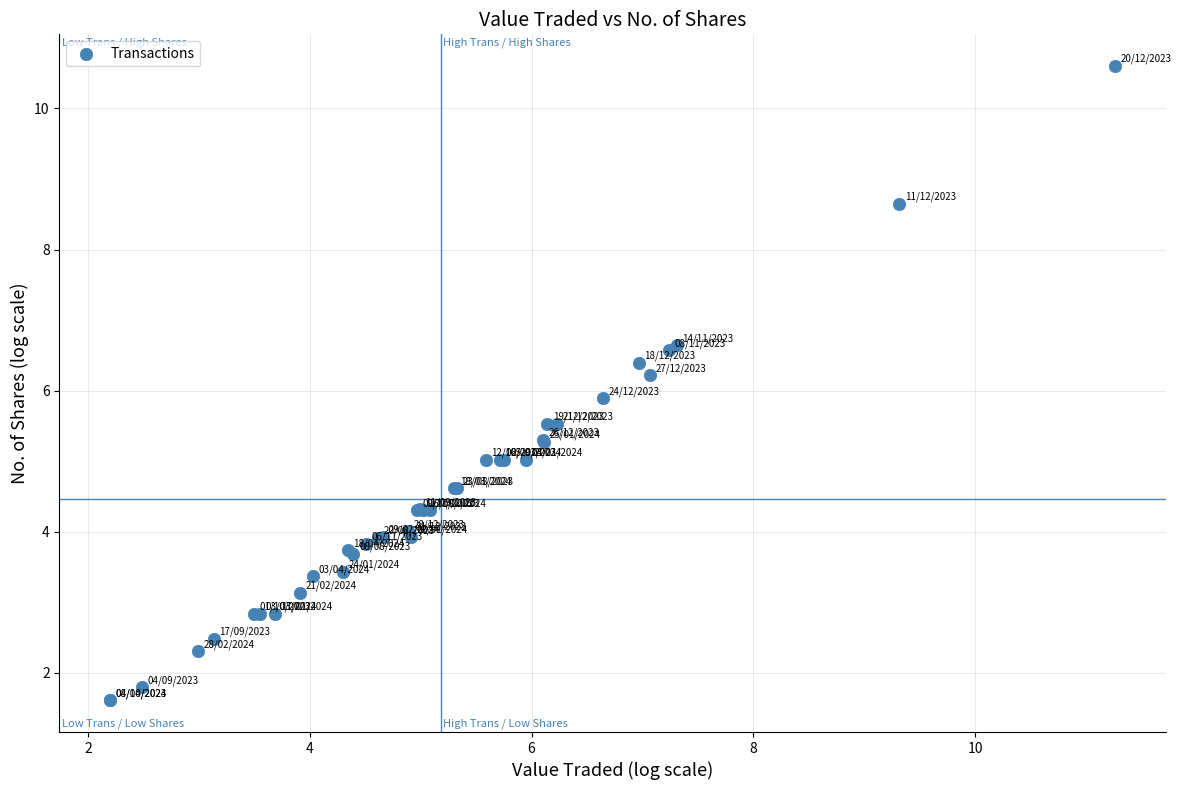

What Y value in the scatter plot is closest to 6?

5.9